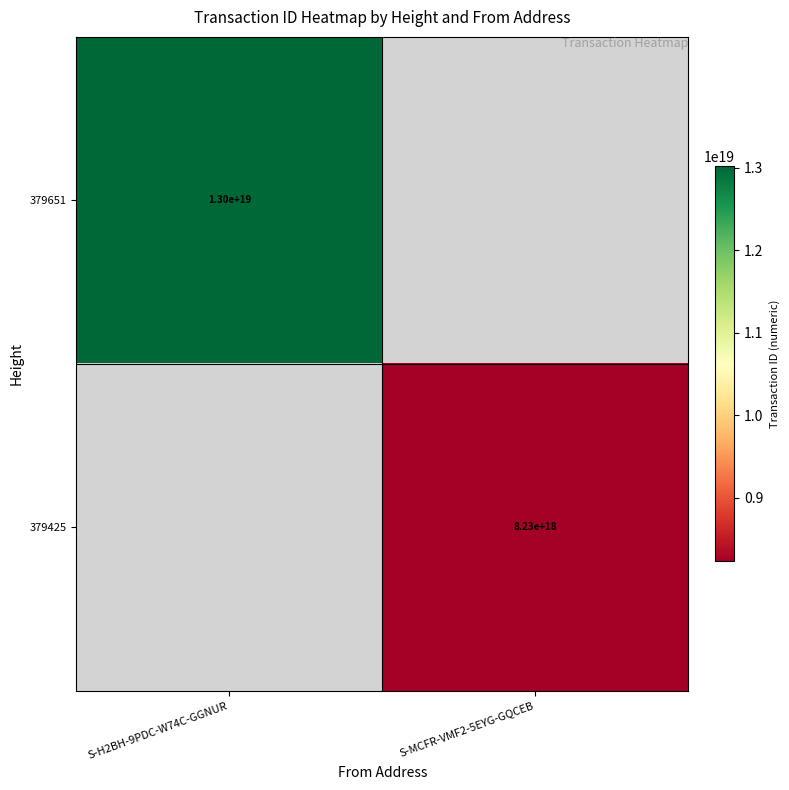

The 379651 series shows 13000000000000000000 at S-H2BH-9PDC-W74C-GGNUR. True or false?

True